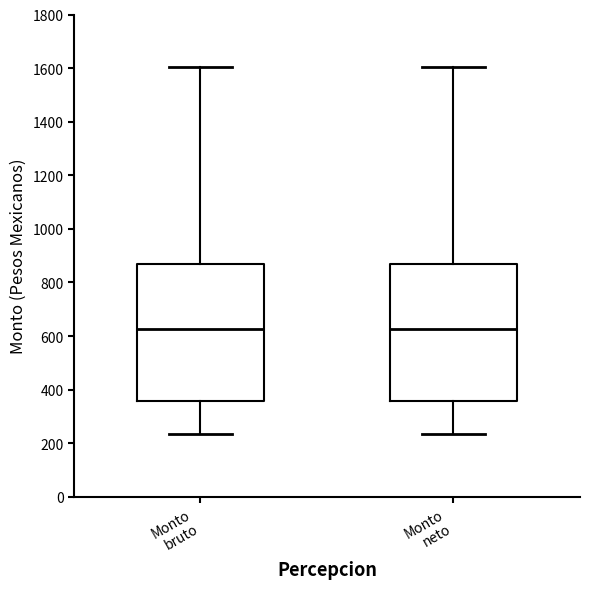

Reading left to right, read every box against the y-axis: the position of its median line, the range the box covers, and the ends of its whiskers. The values are not printed on the chart, so give them approximately, as read against the axis.

Monto bruto: median 620, box 360 to 860, whiskers 240 to 1600
Monto neto: median 620, box 360 to 860, whiskers 240 to 1600